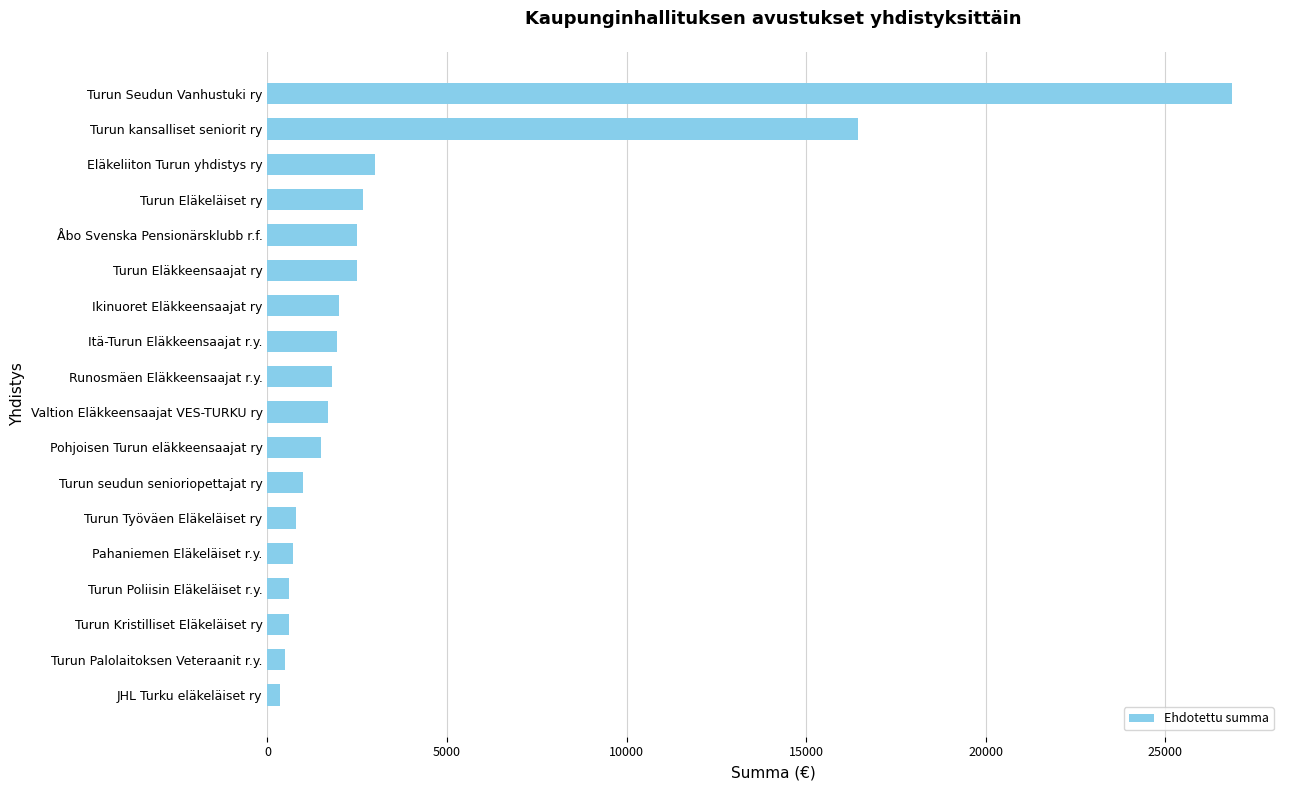

What is the change in value from Turun Poliisin Eläkeläiset r.y. to Itä-Turun Eläkkeensaajat r.y.?

+1350